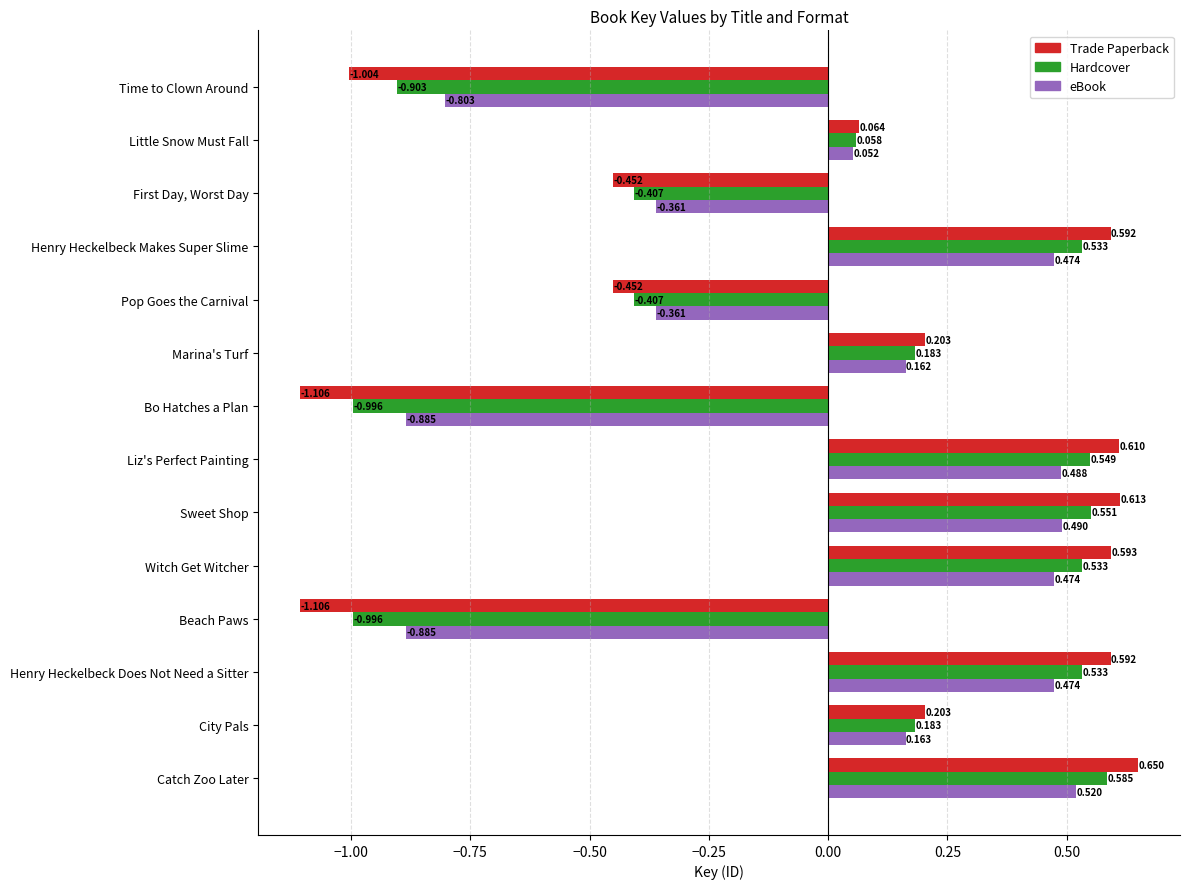

Is the value of eBook at Witch Get Witcher greater than the value of Hardcover at Liz's Perfect Painting?

No